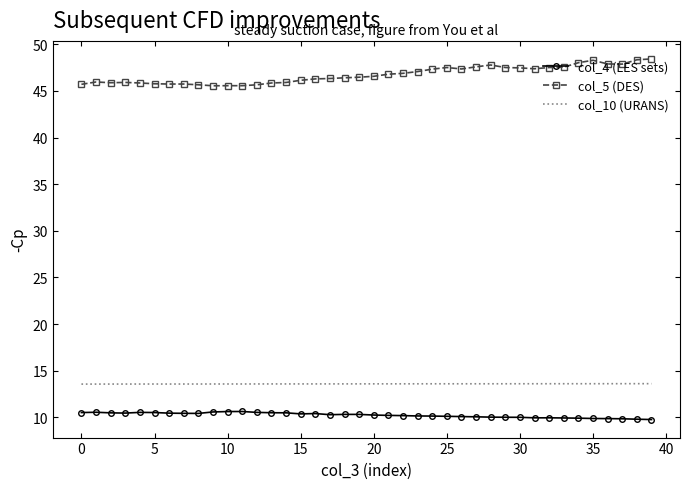

True or false: col_5 (DES) and col_10 (URANS) intersect in this chart.

False